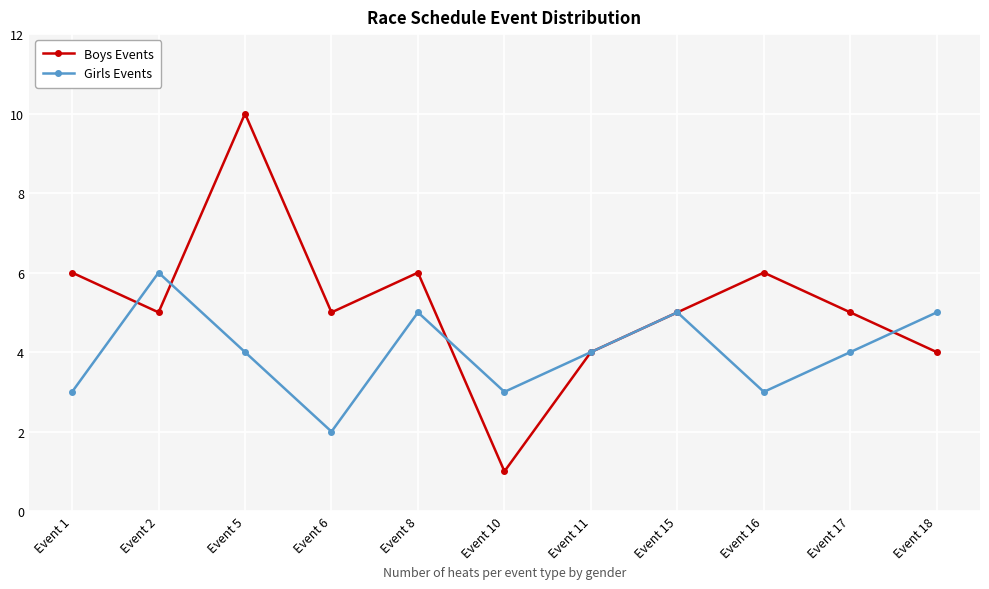

Reading right to left, transcribe all the data shown in this chart.

Boys Events: 4	5	6	5	4	1	6	5	10	5	6
Girls Events: 5	4	3	5	4	3	5	2	4	6	3